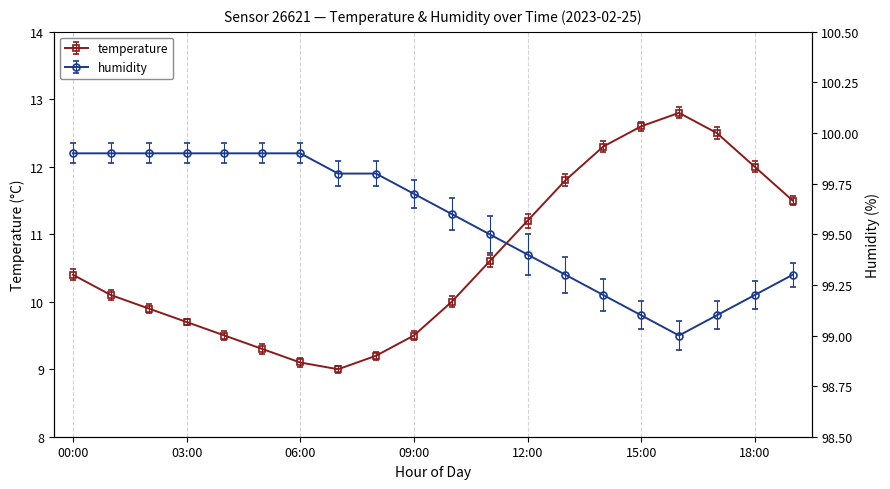

Does the chart have visible grid lines?

No